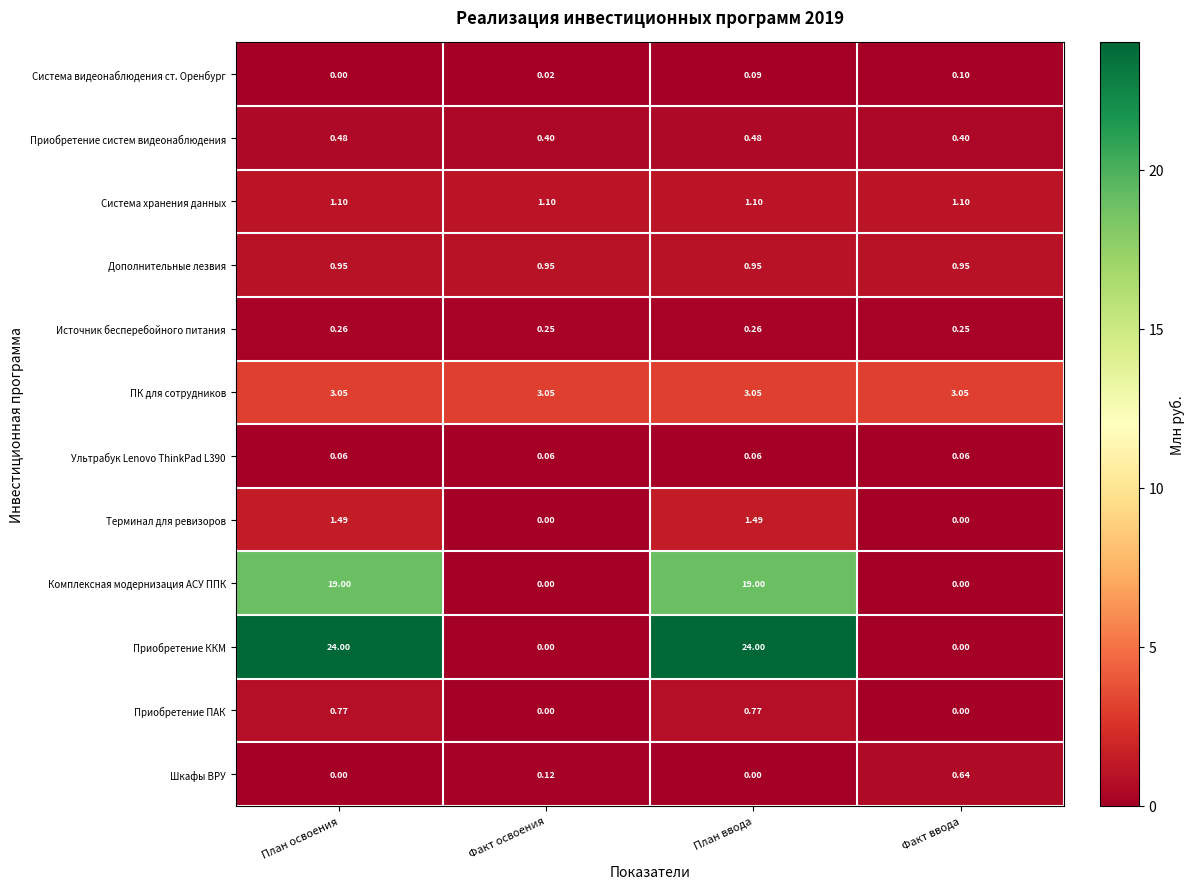

Which series has the widest spread of values?

Приобретение ККМ